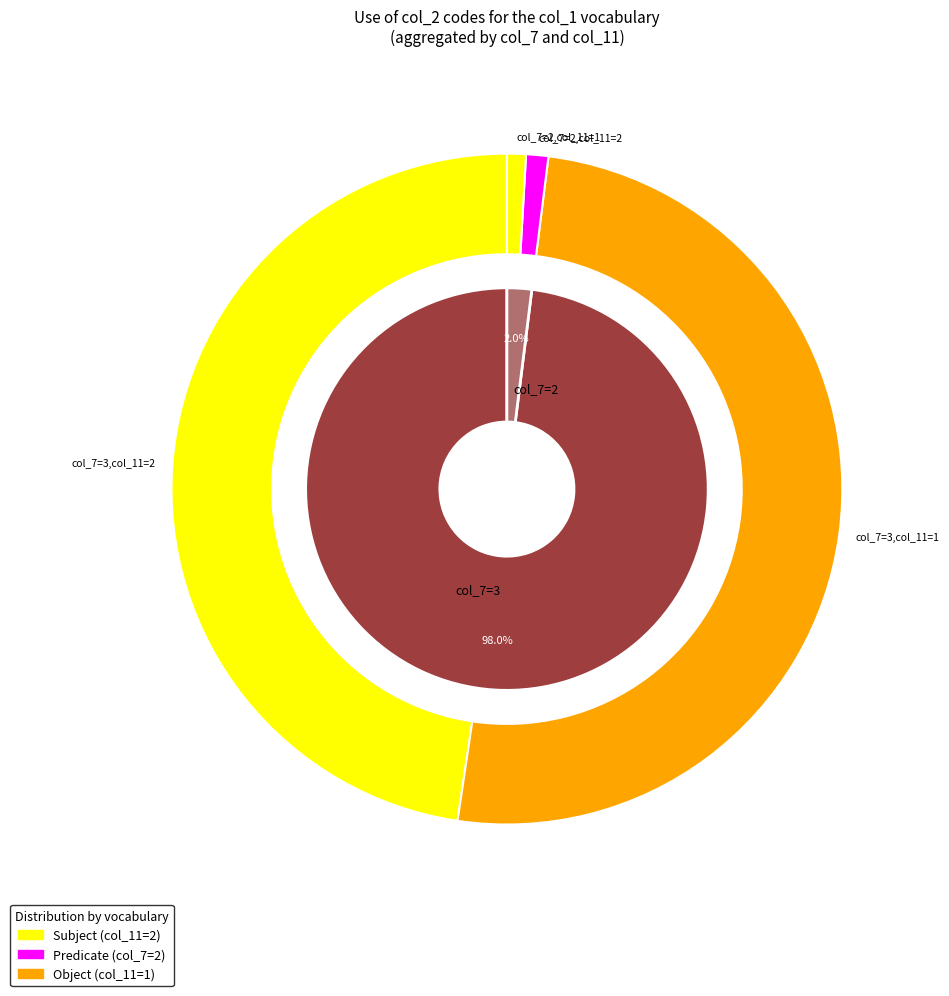

Does 2114_201910 account for over 50% of the chart?

No